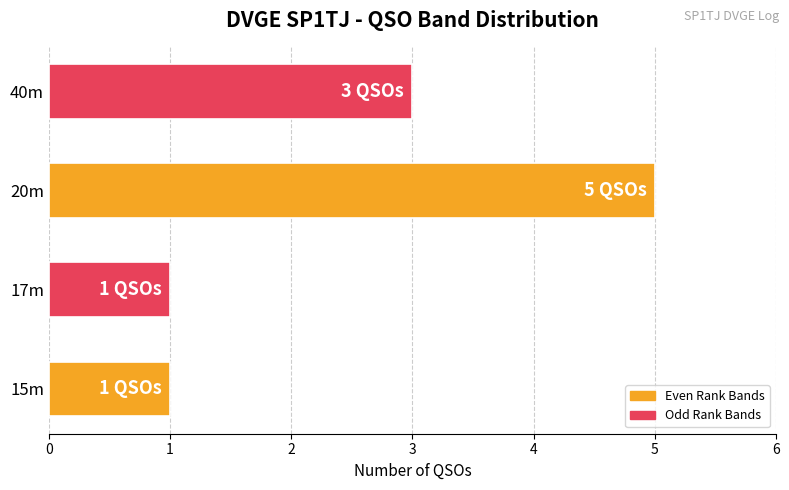

Where is the data nearest to the value 3?

40m